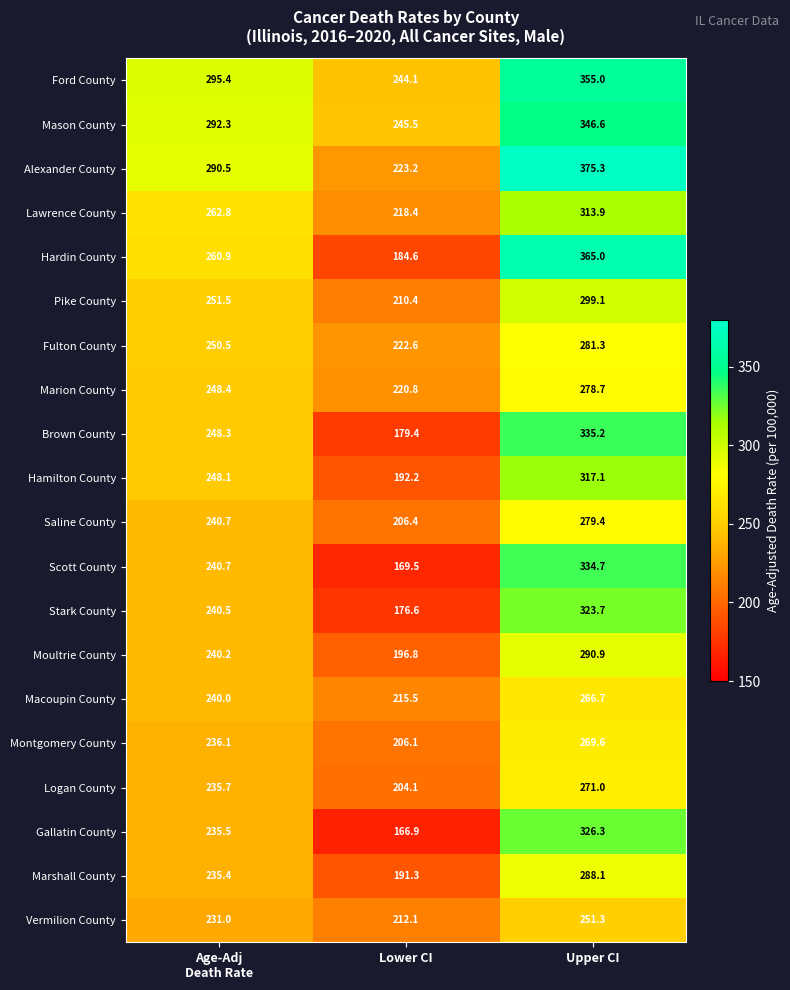

What is the minimum value shown in the chart?

166.9